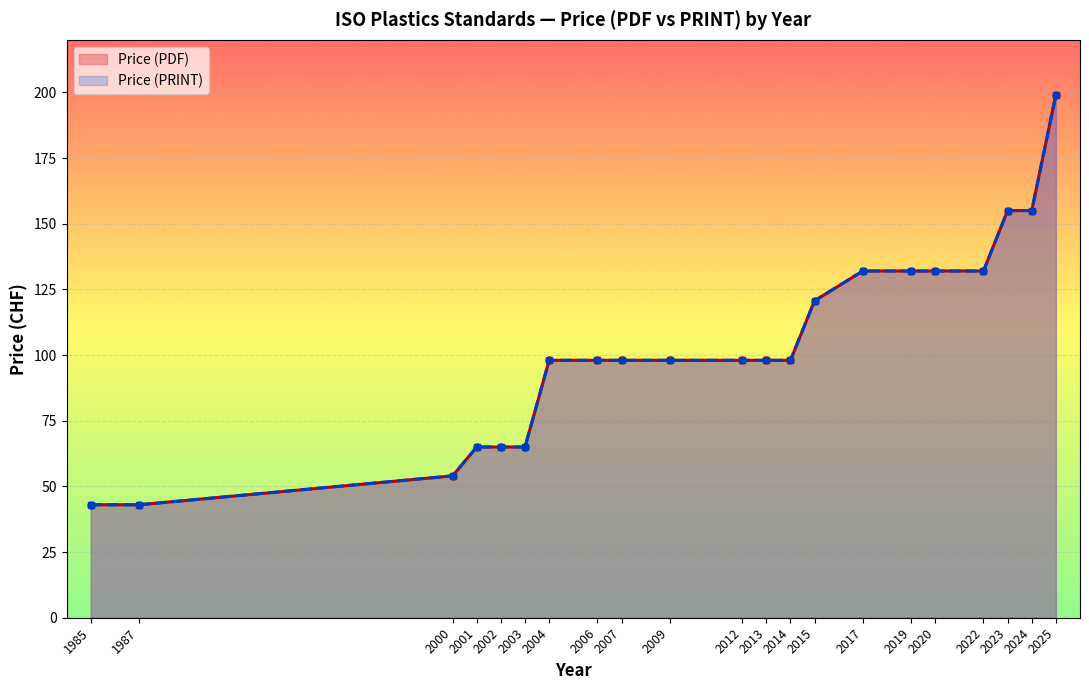

True or false: Price (PDF) and Price (PRINT) intersect in this chart.

False